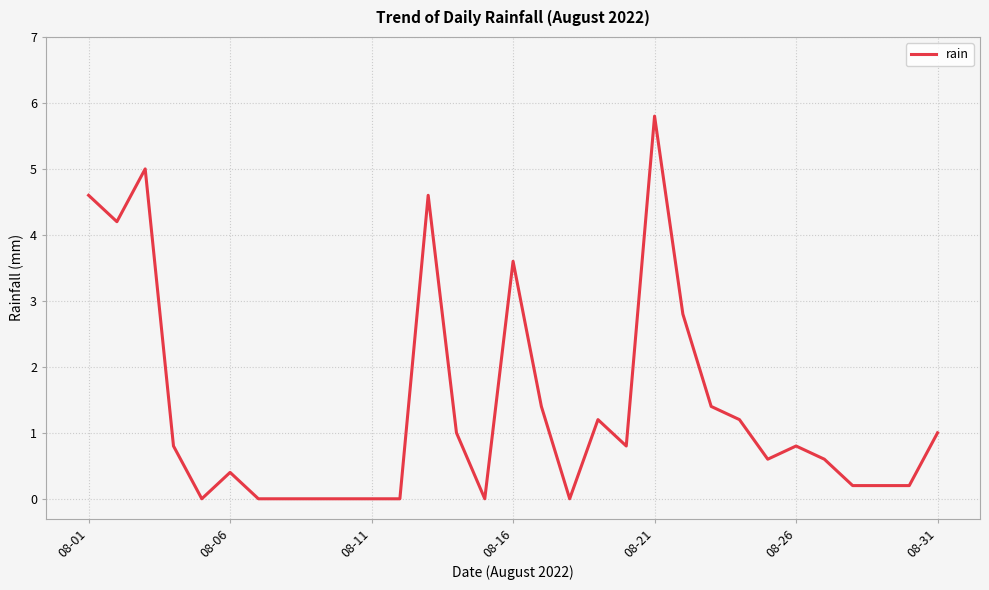

What is the greatest value displayed?

5.8